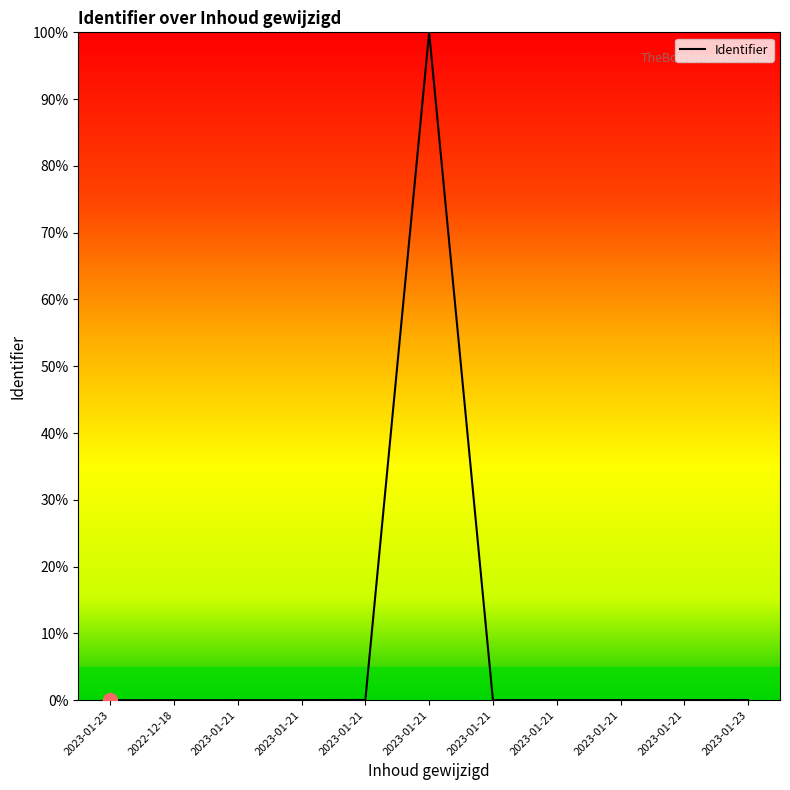

Is this an area chart (filled region under the line)?

Yes